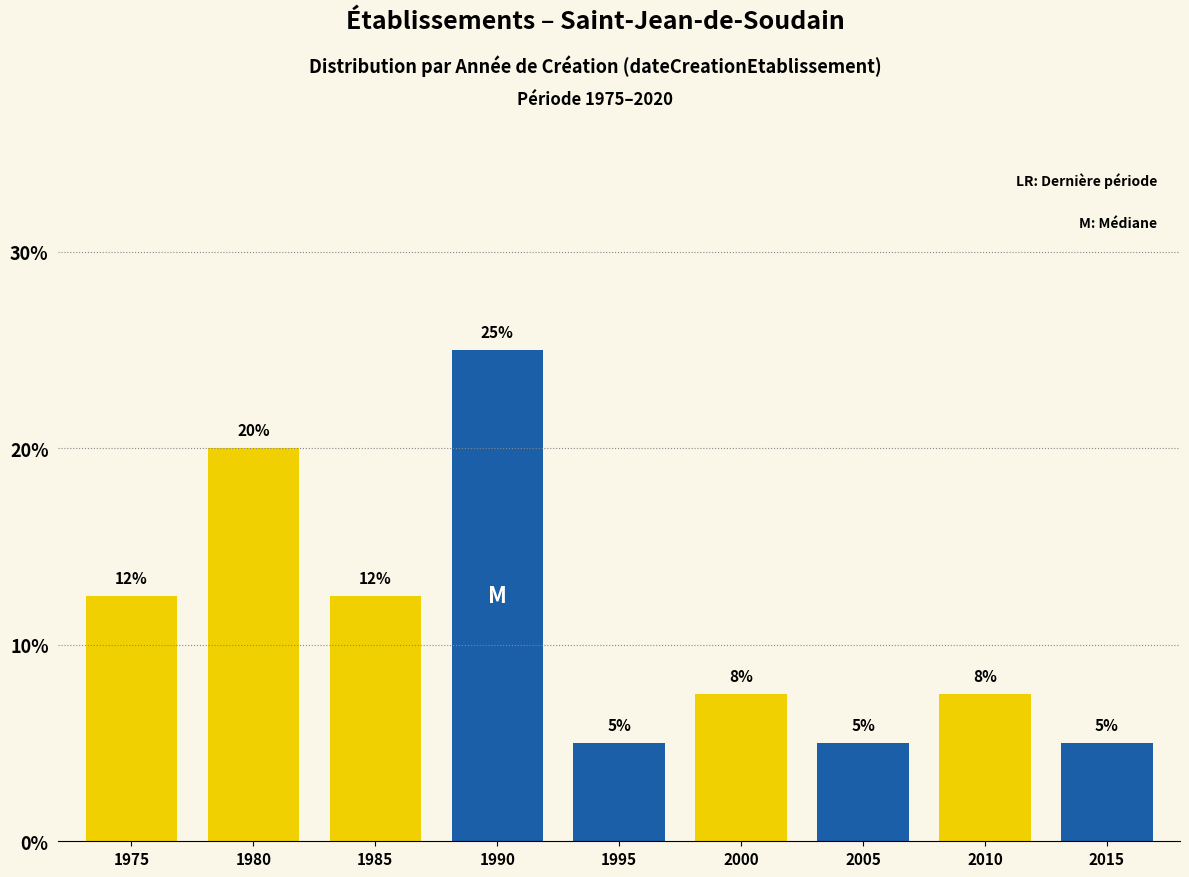

What value does the data have at 1990?

25.0